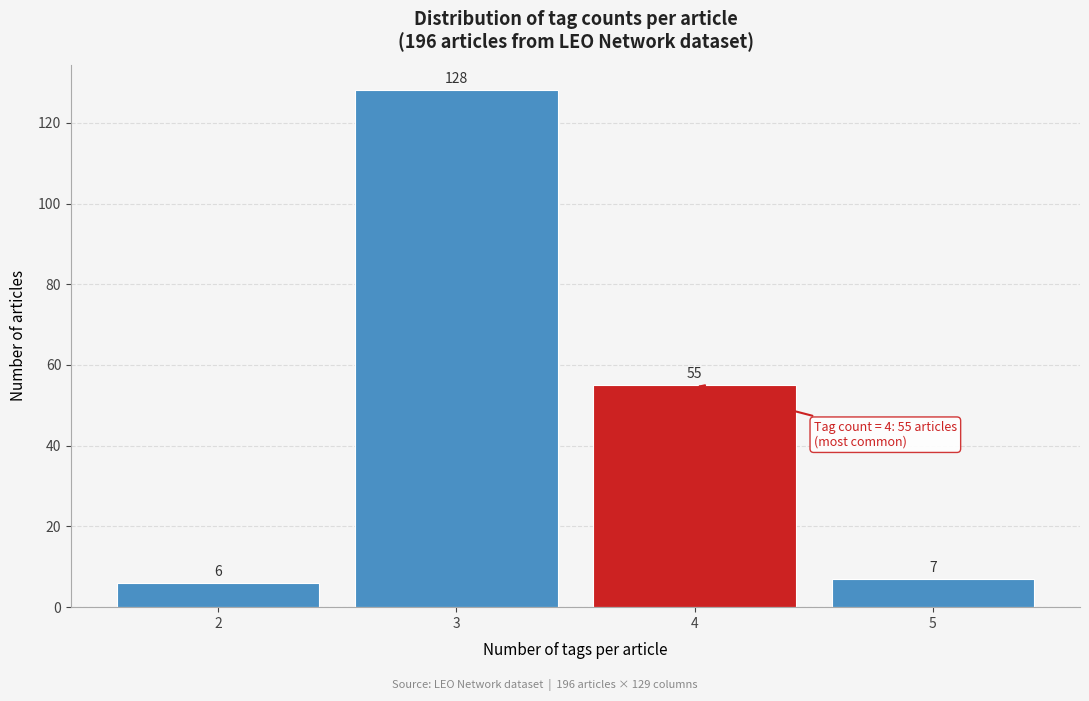

Reading left to right, extract all data points from this chart.

6	128	55	7